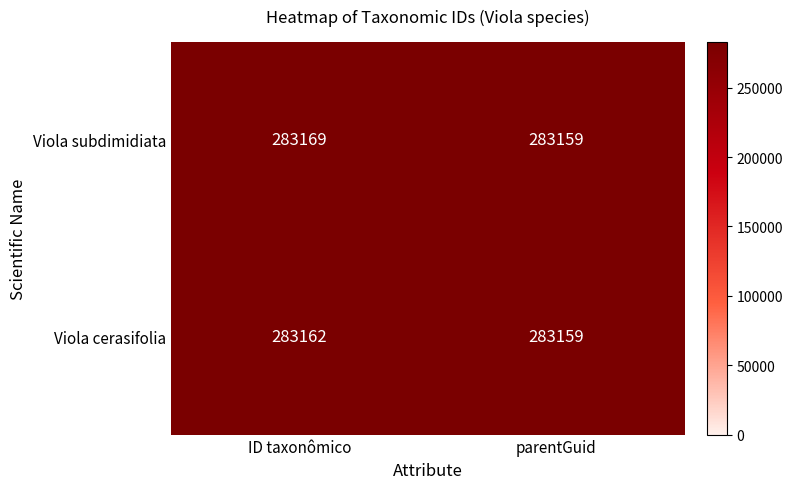

Is the value of Viola cerasifolia at ID taxonômico greater than the value of Viola subdimidiata at parentGuid?

Yes